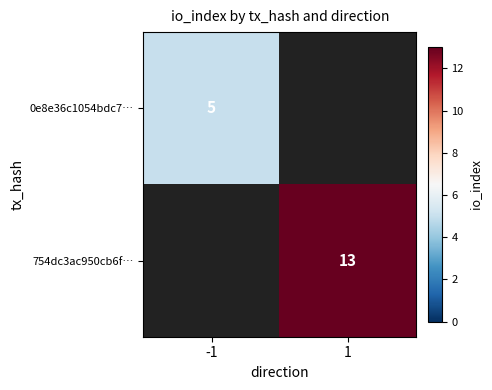

Is it true that 754dc3ac950cb6f… equals 23 at 1?

False